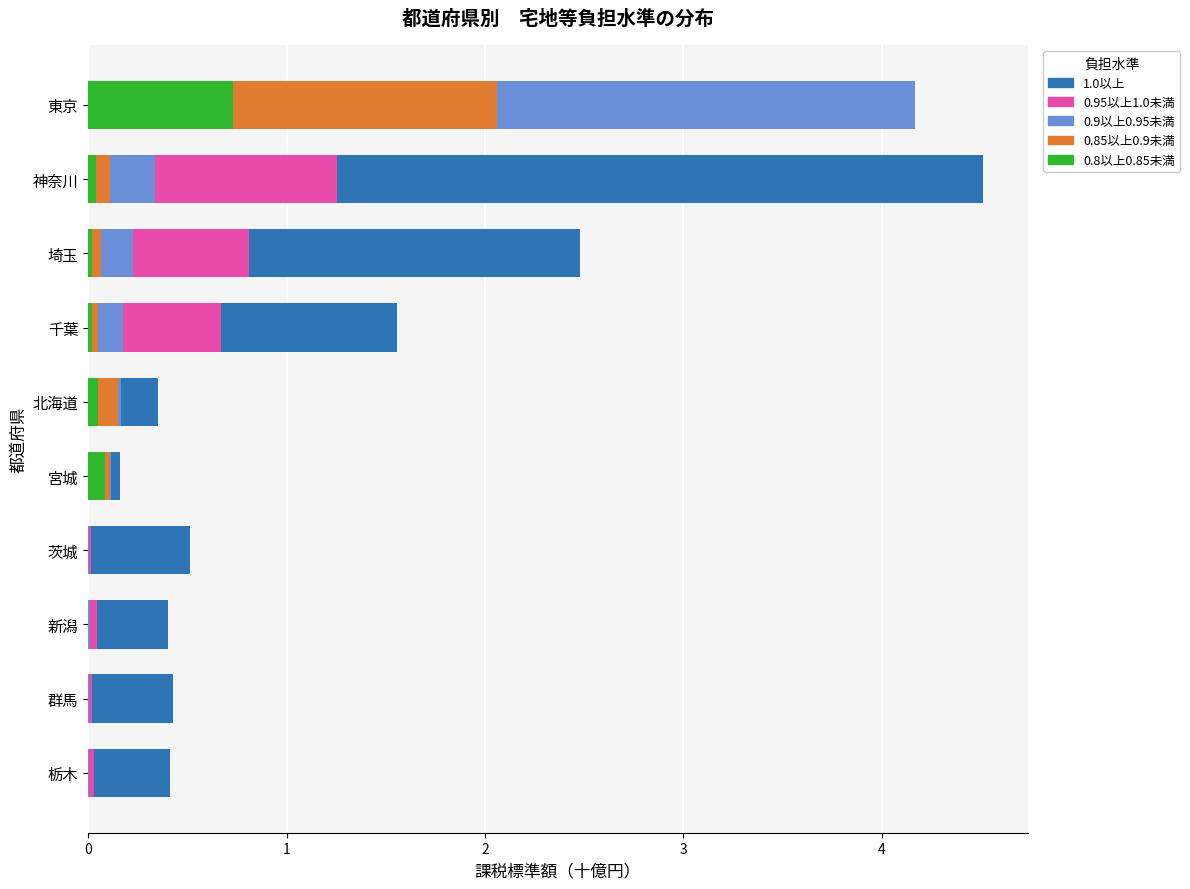

What is the maximum value shown in the chart?

4.5